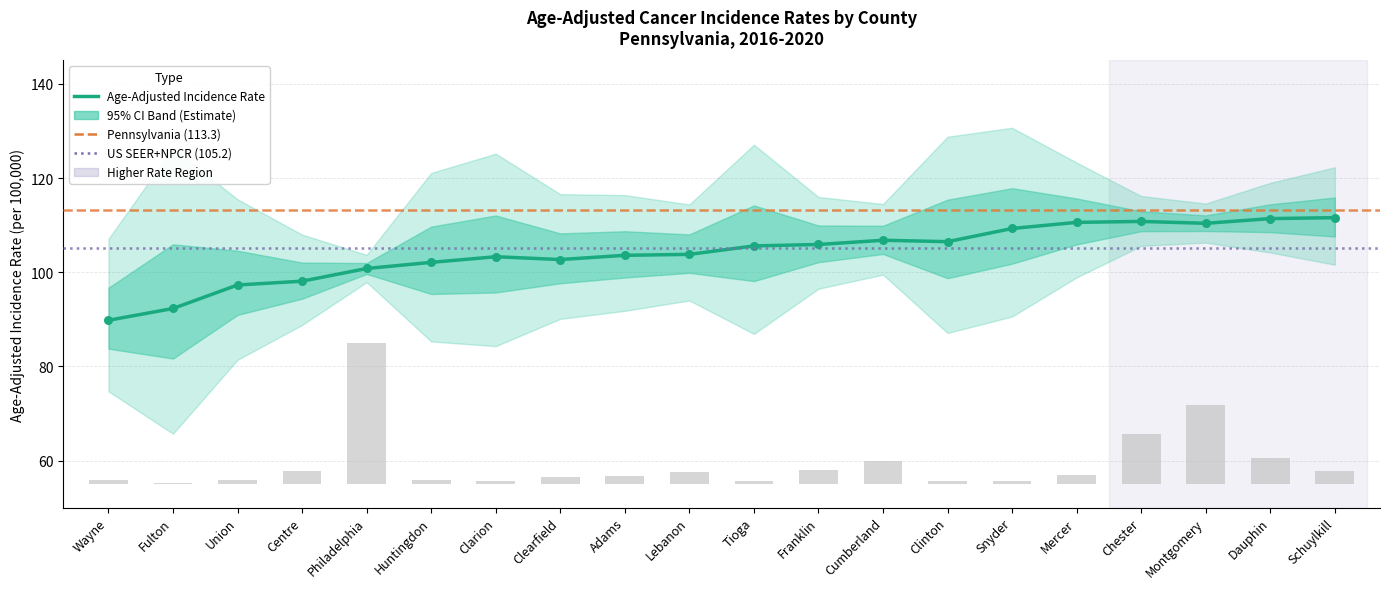

Is the value of Age-Adjusted Rate at Dauphin greater than the value of Upper 95% CI at Lebanon?

No